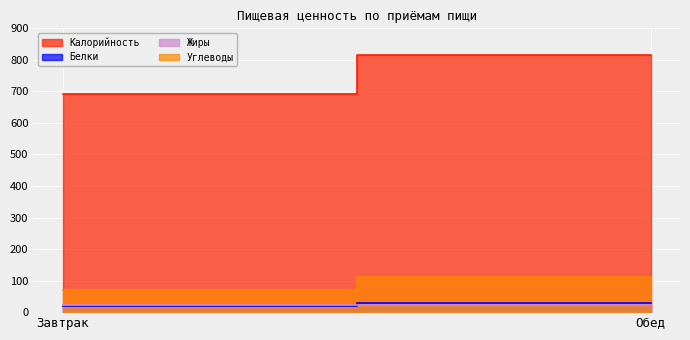

The value of Белки at Обед is 46. True or false?

False